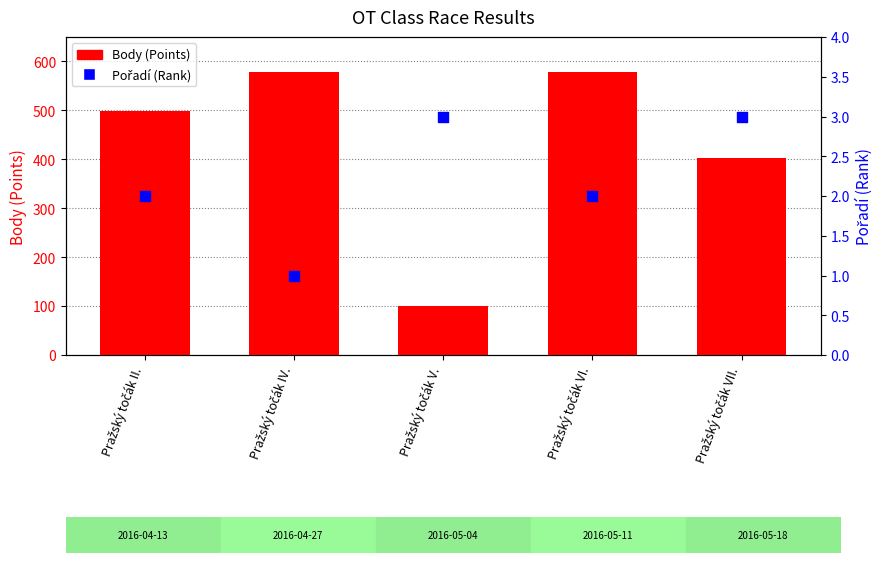

Which series has the largest total across all categories?

Body (Points)